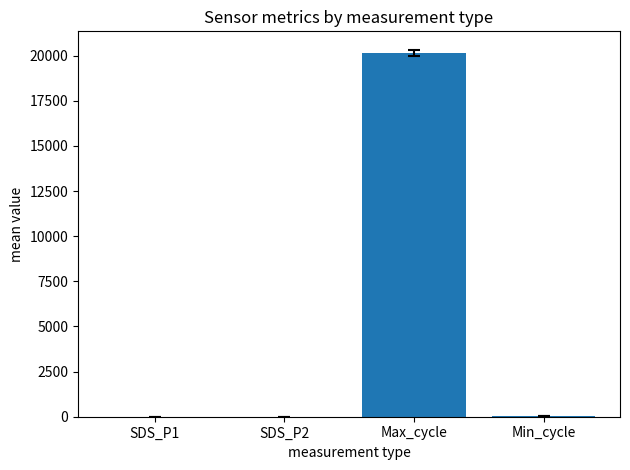

Between Max_cycle and SDS_P1, which is larger?

Max_cycle